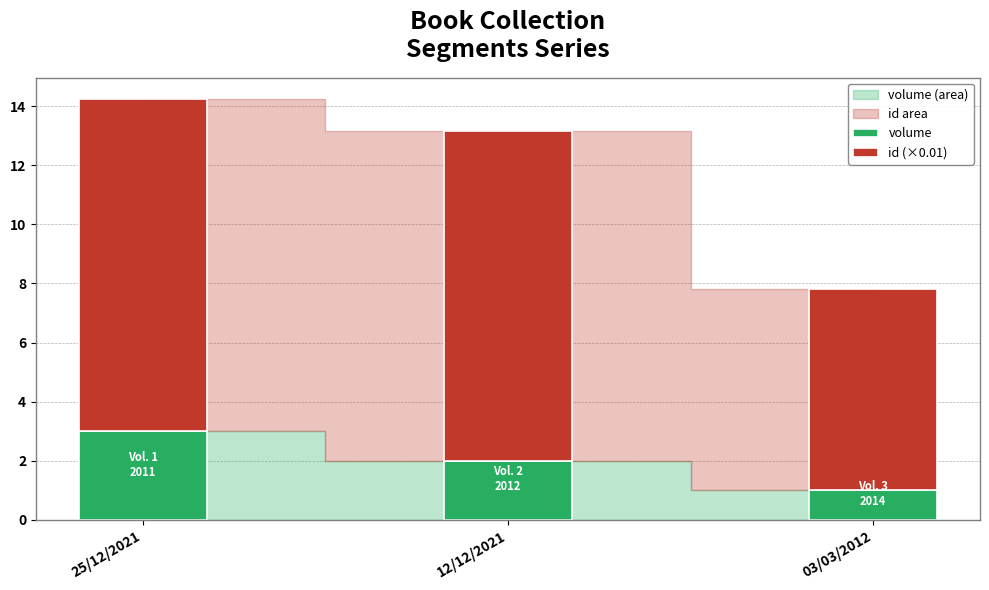

What is the total value across all series at 12/12/2021?

13.2